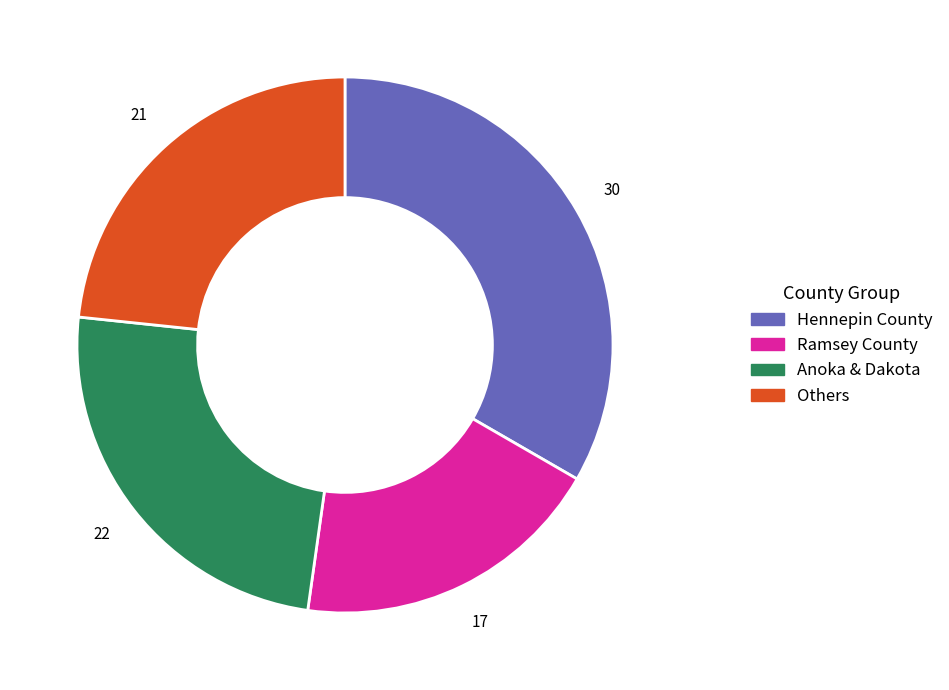

Count the number of slices in the pie.

4